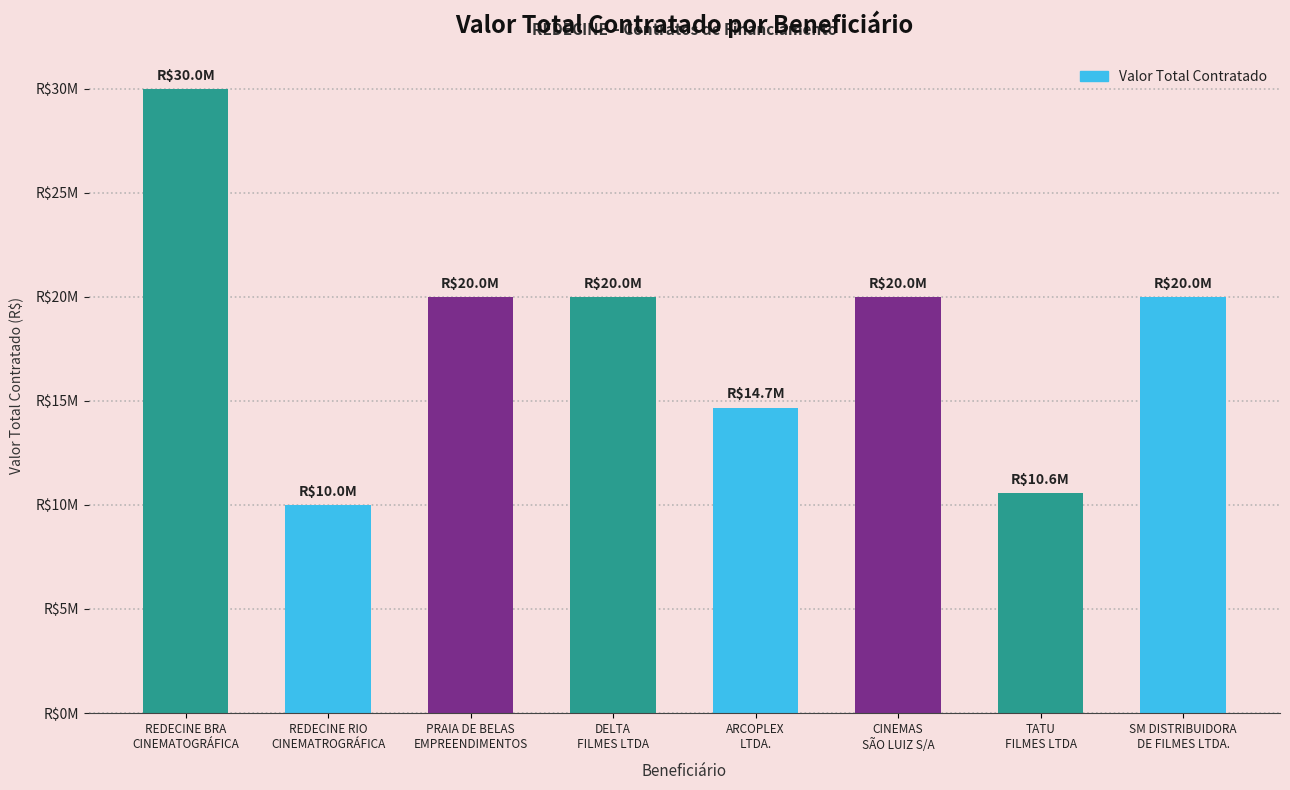

Reading left to right, transcribe all the data shown in this chart.

30000000	10000000	20000000	20000000	14676000	20000000	10555000	20000000